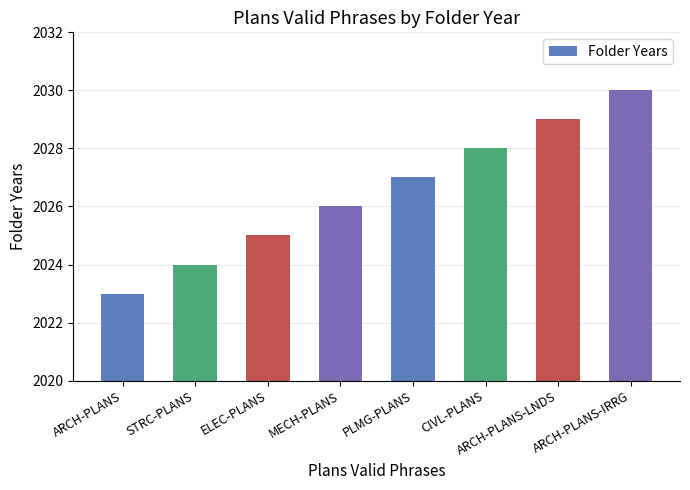

The value at ARCH-PLANS-IRRG is 2030. True or false?

True